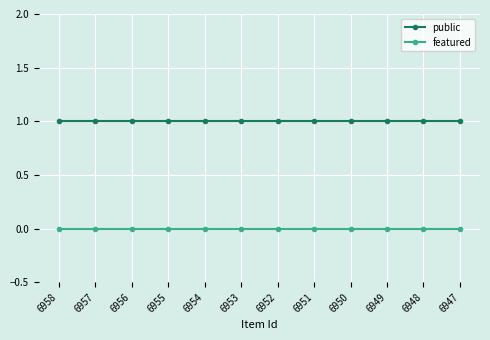

True or false: featured has a value of 0 at 6958.

True